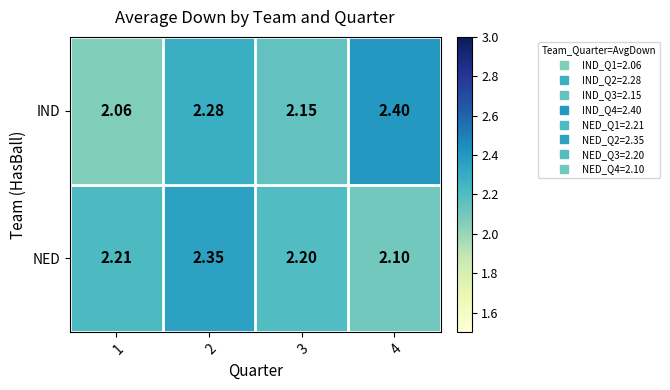

Is the value of IND at 1 greater than the value of NED at 4?

No